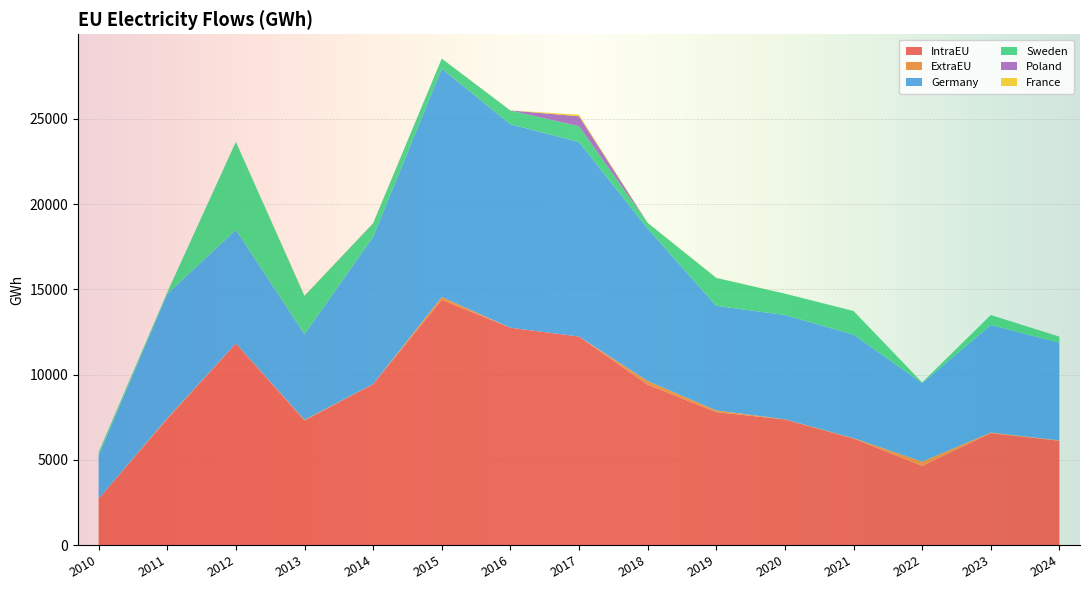

Reading left to right, transcribe all the data shown in this chart.

IntraEU: 2010=2715.0	2011=7387.2	2012=11822.5	2013=7305.7	2014=9437.7	2015=14385.4	2016=12745.5	2017=12227.9	2018=9409.5	2019=7794.3	2020=7366.7	2021=6250.2	2022=4644.5	2023=6565.4	2024=6115.8
ExtraEU: 2010=1.7	2011=49.5	2012=7.6	2013=36.7	2014=3.3	2015=165.4	2016=0.4	2017=0.1	2018=212.7	2019=101.8	2020=10.2	2021=21.1	2022=246.6	2023=34.5	2024=23.1
Germany: 2010=2530.6	2011=7288.9	2012=6653.5	2013=5021.5	2014=8636.6	2015=13388.8	2016=11934.7	2017=11411.6	2018=8938.2	2019=6135.9	2020=6114.5	2021=6070.0	2022=4607.1	2023=6305.2	2024=5724.3
Sweden: 2010=184.4	2011=98.3	2012=5166.6	2013=2254.4	2014=788.7	2015=591.9	2016=804.4	2017=926.0	2018=339.3	2019=1637.0	2020=1252.2	2021=1385.9	2022=38.9	2023=586.4	2024=360.2
Poland: 2010=0.0	2011=0.0	2012=0.0	2013=0.1	2014=12.2	2015=0.0	2016=6.1	2017=581.2	2018=0.0	2019=0.0	2020=0.0	2021=0.0	2022=0.0	2023=0.0	2024=0.0
France: 2010=0.0	2011=0.0	2012=0.1	2013=18.5	2014=0.0	2015=0.0	2016=0.0	2017=92.9	2018=0.0	2019=5.4	2020=0.0	2021=0.0	2022=0.0	2023=0.0	2024=0.0